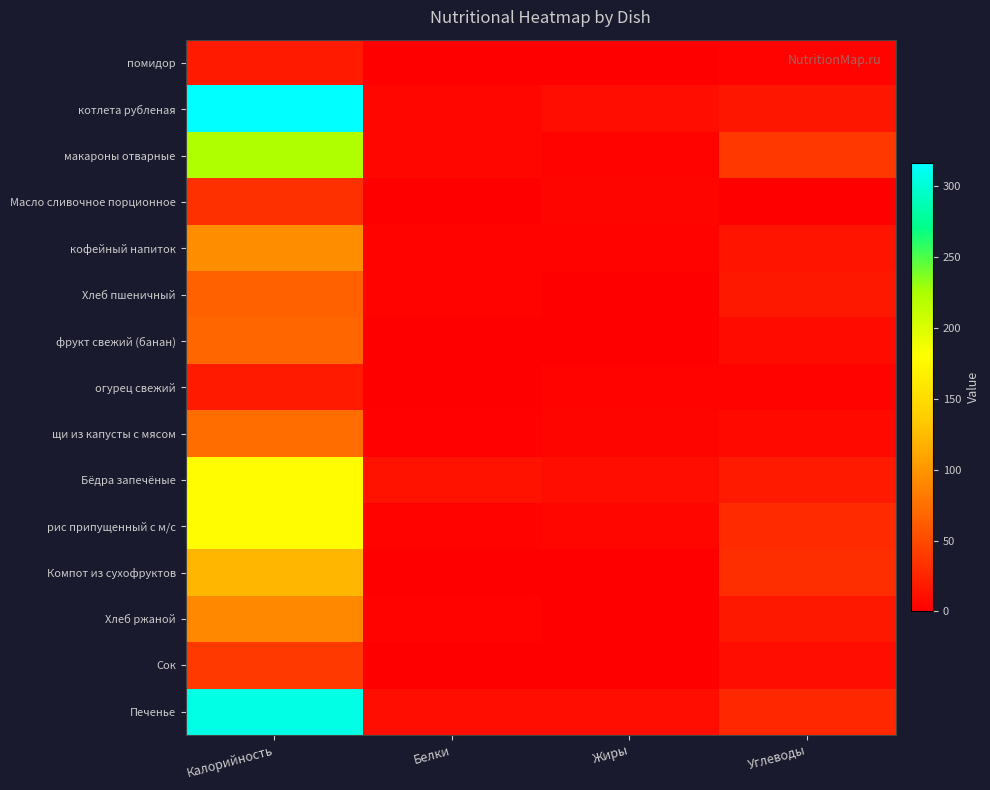

Between Жиры and Калорийность, which is larger?

Калорийность